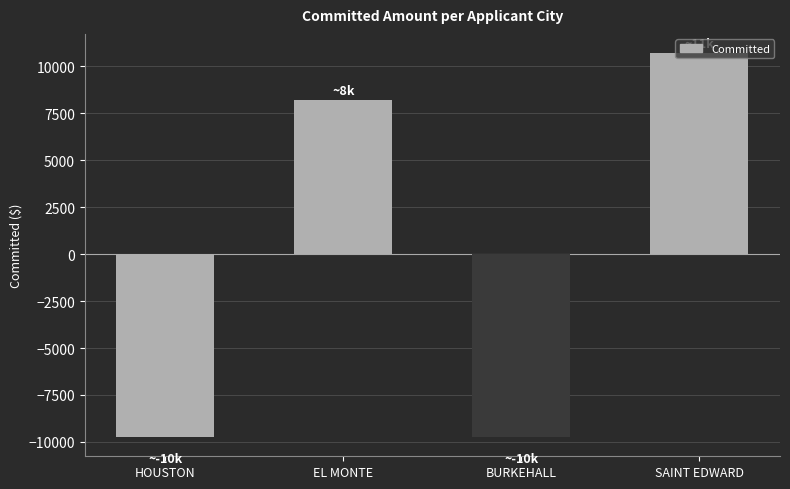

Are the bars horizontal?

No